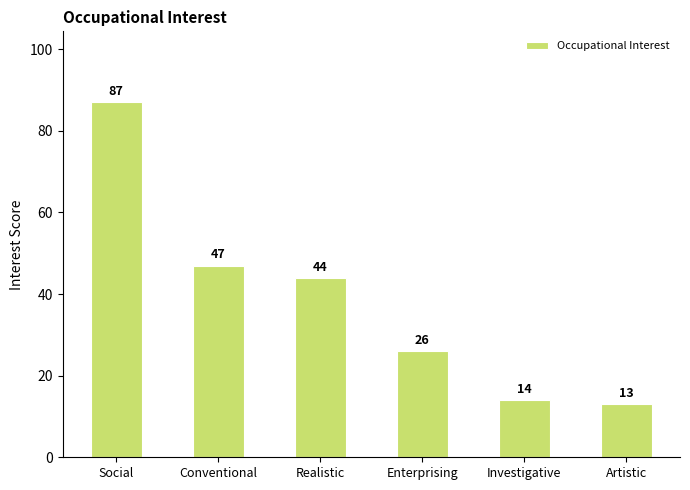

Reading left to right, extract all data points from this chart.

Social=87	Conventional=47	Realistic=44	Enterprising=26	Investigative=14	Artistic=13